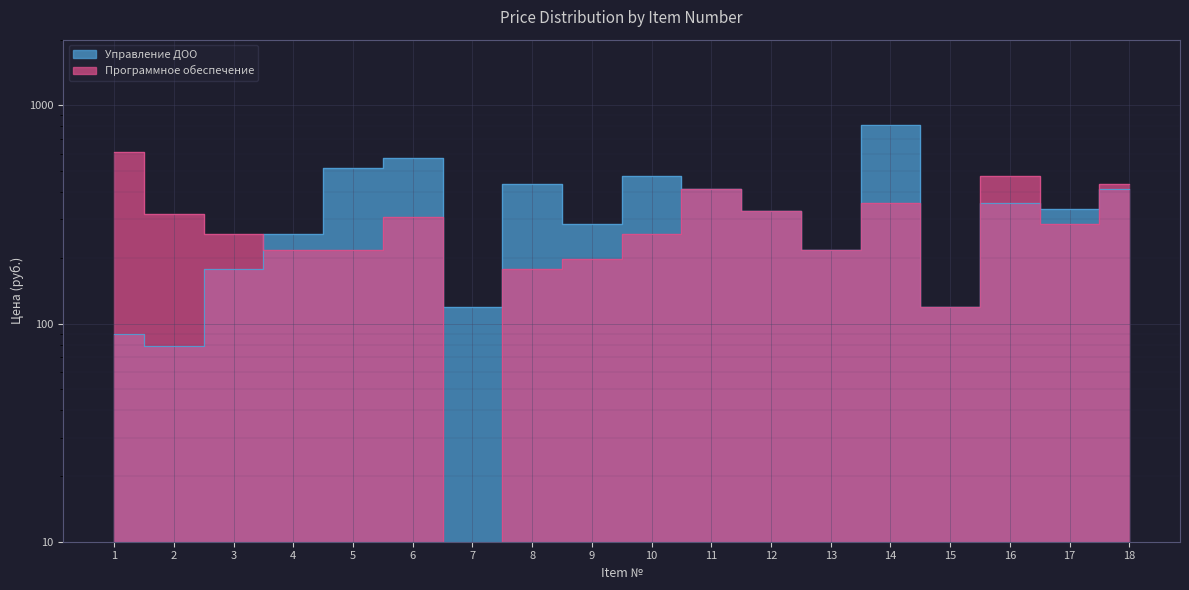

List the labels in order of Программное обеспечение value, largest first.

1, 16, 18, 11, 14, 12, 2, 6, 17, 3, 10, 4, 5, 13, 9, 8, 15, 7